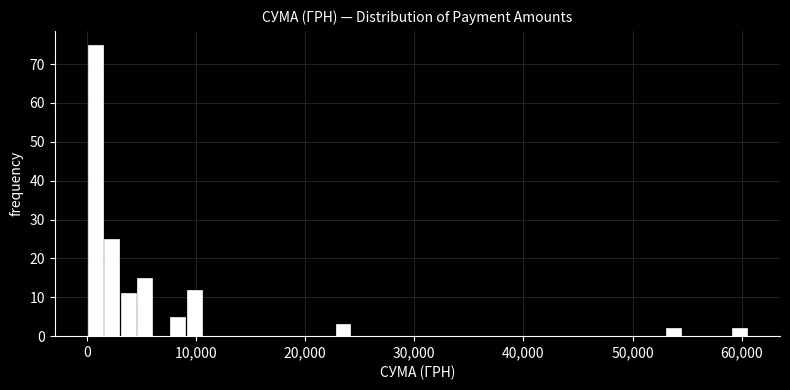

Around what value on the x-axis is the tallest bar? Give the approximate position of its centre, as read against the axis.

1000